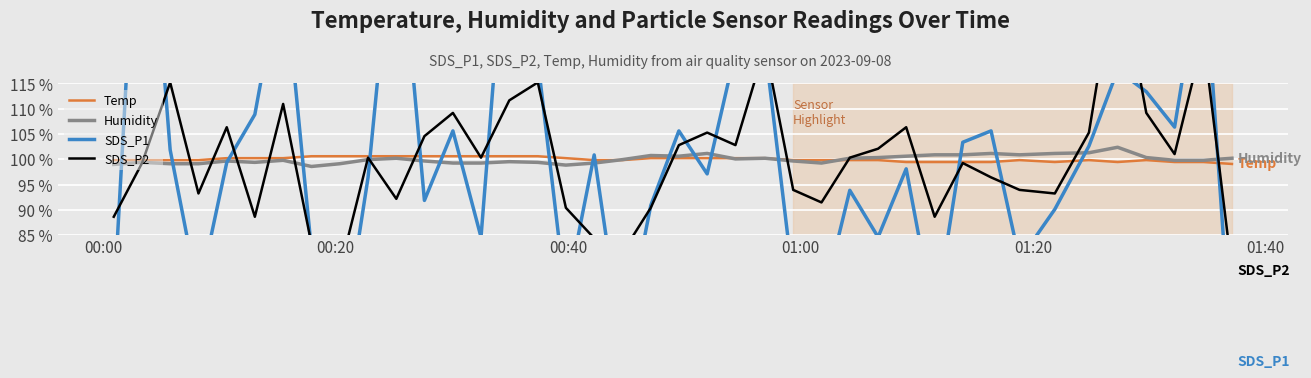

What is the lowest value of the Humidity series?

98.6